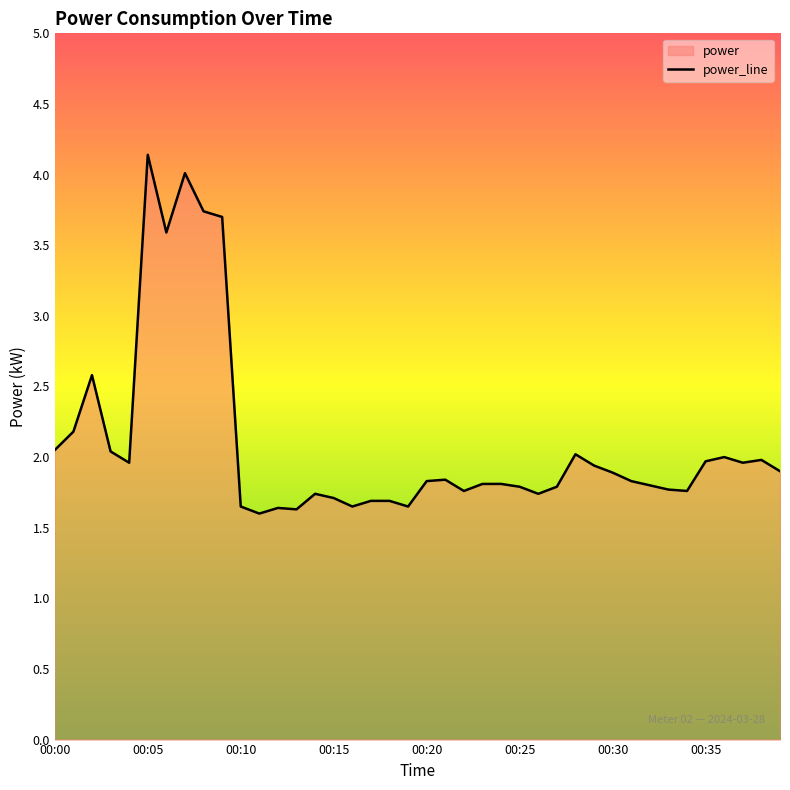

Count the number of data series in this chart.

1